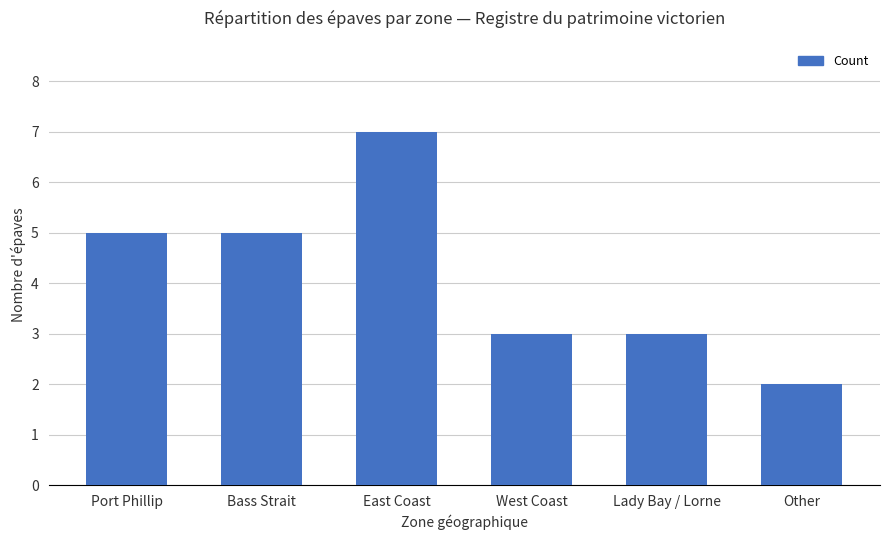

Read the value at Bass Strait.

5